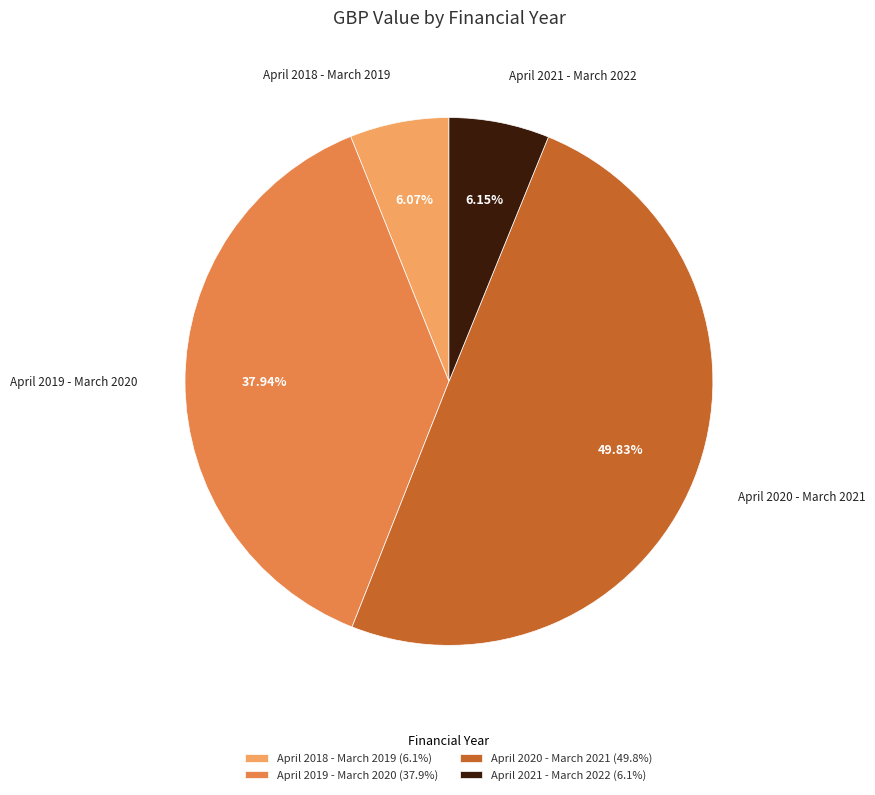

Does April 2018 - March 2019 (6.1%) account for over 50% of the chart?

No